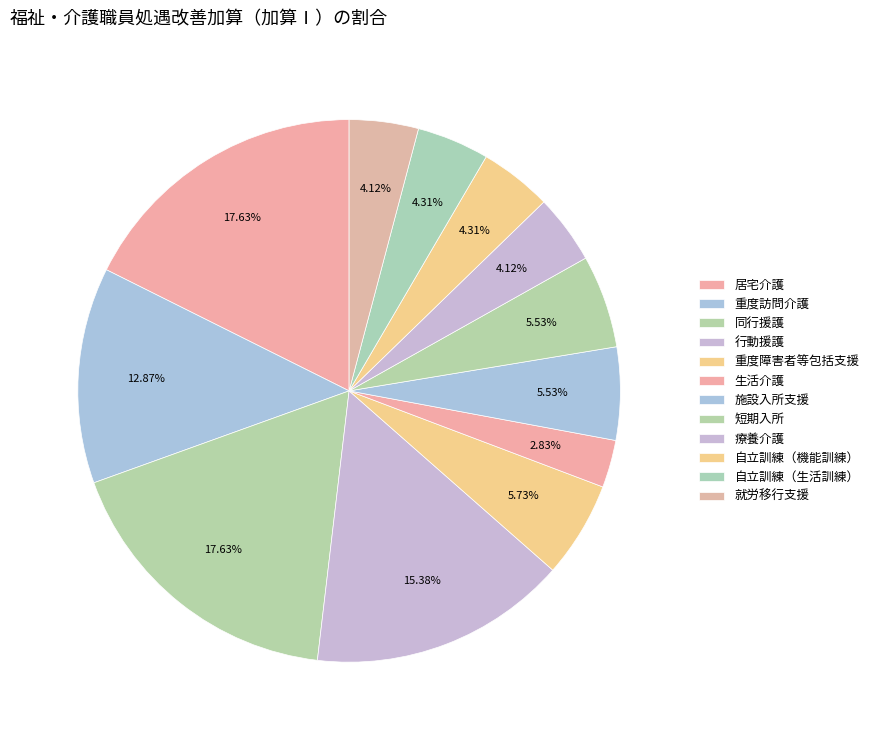

Count the number of slices in the pie.

12